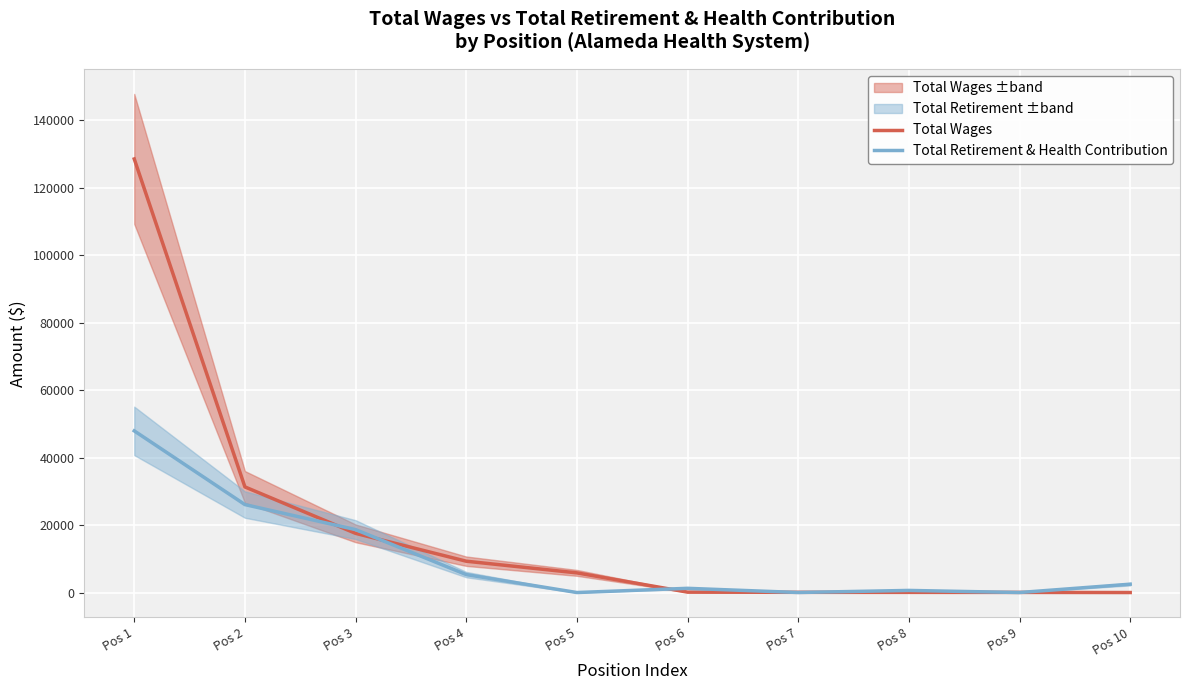

How many distinct data groups are displayed?

2